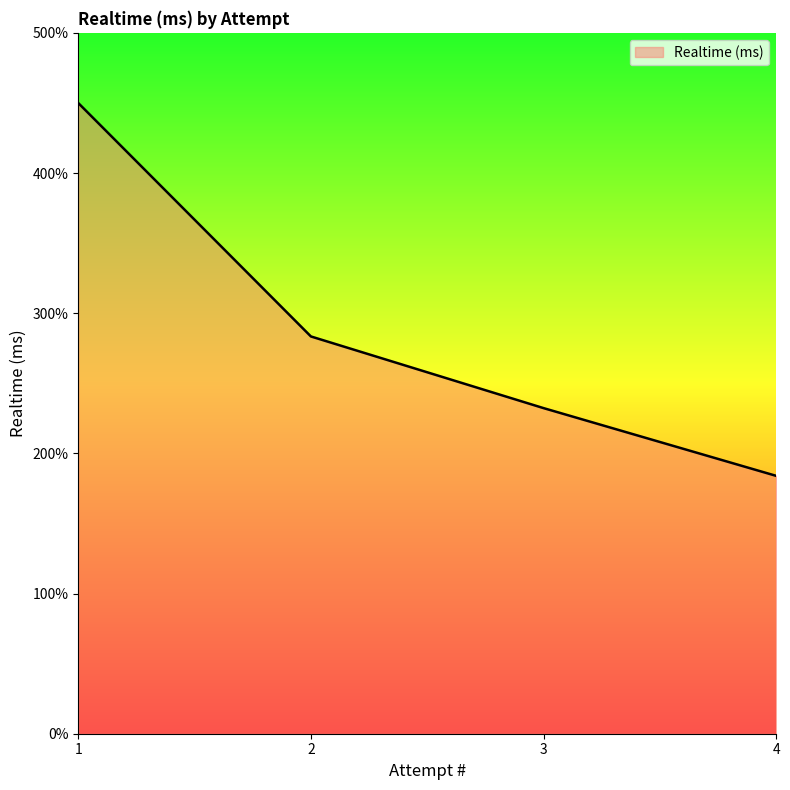

Does the chart have visible grid lines?

No